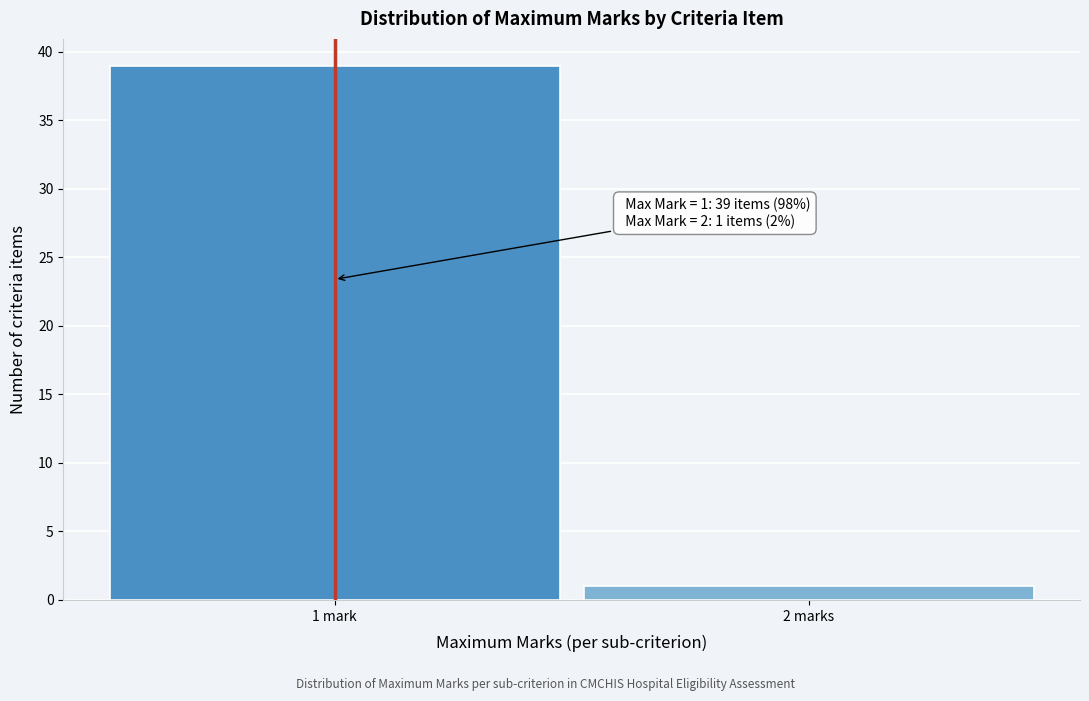

Reading left to right, extract all data points from this chart.

39	1